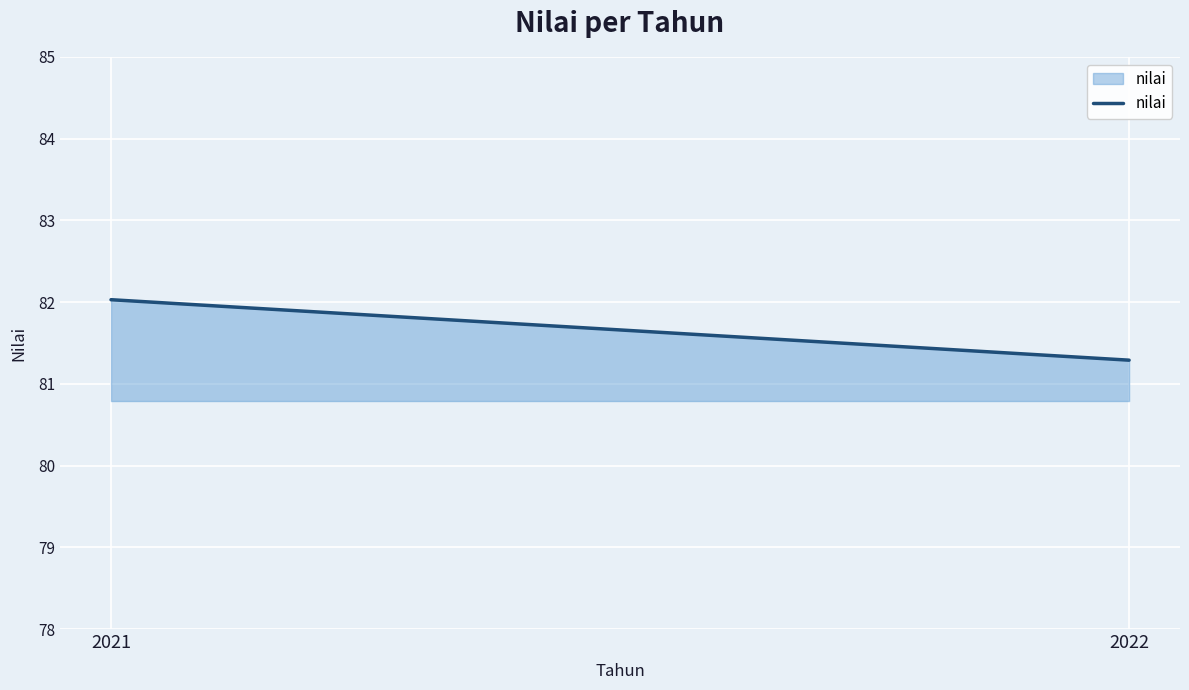

Is it true that the value at 2022 is 81.3?

True